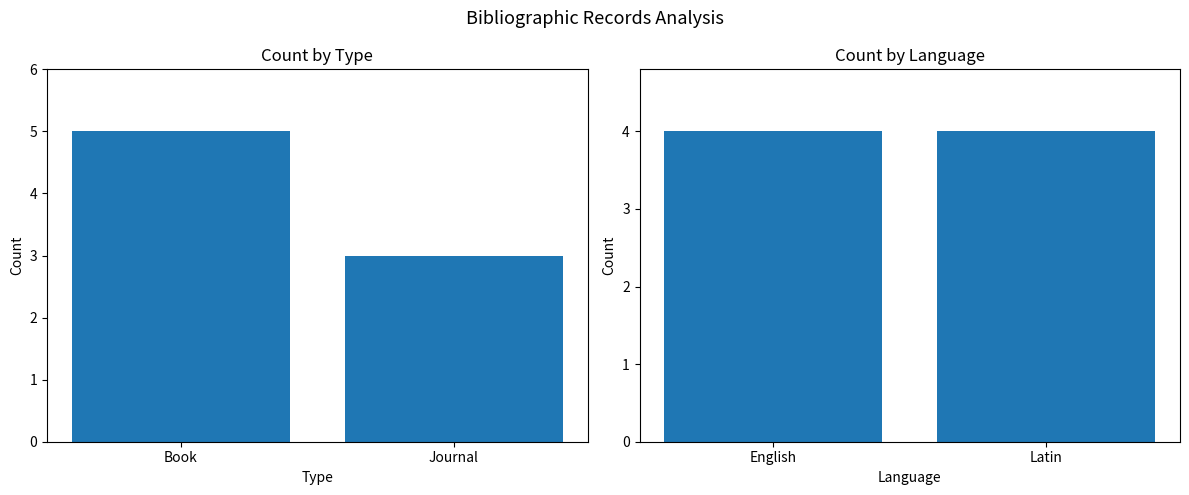

Which series changed the most between Book and Journal?

Count by Type